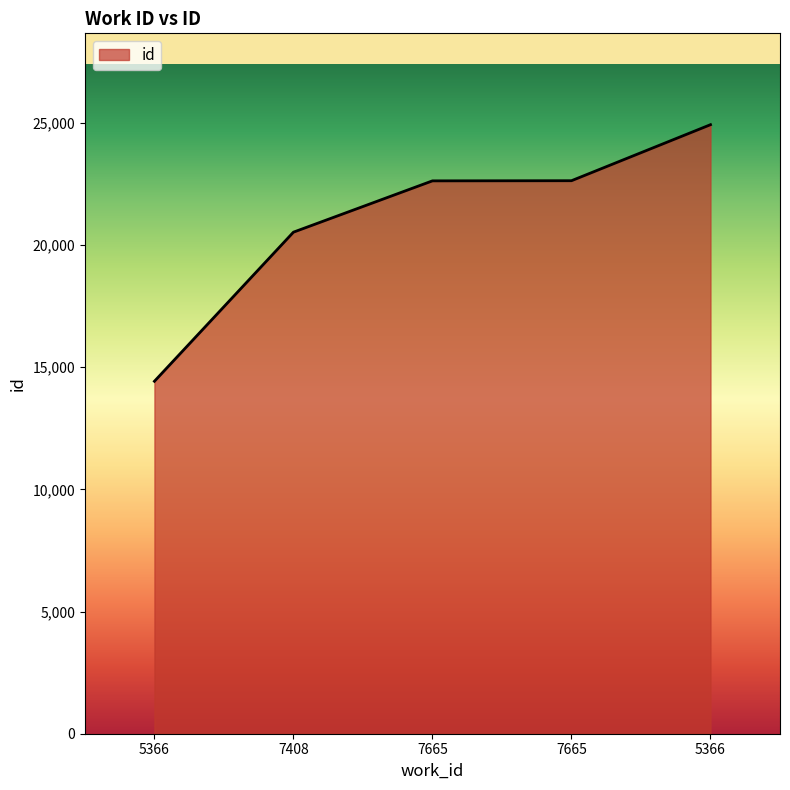

Reading left to right, transcribe all the data shown in this chart.

14425	20528	22628	22634	24927